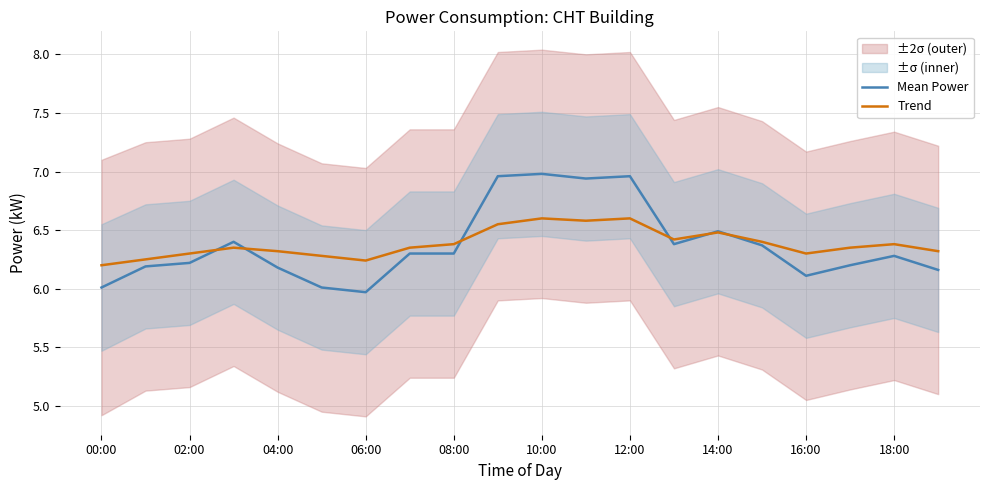

The value of Trend at 06:00 is 9.2. True or false?

False